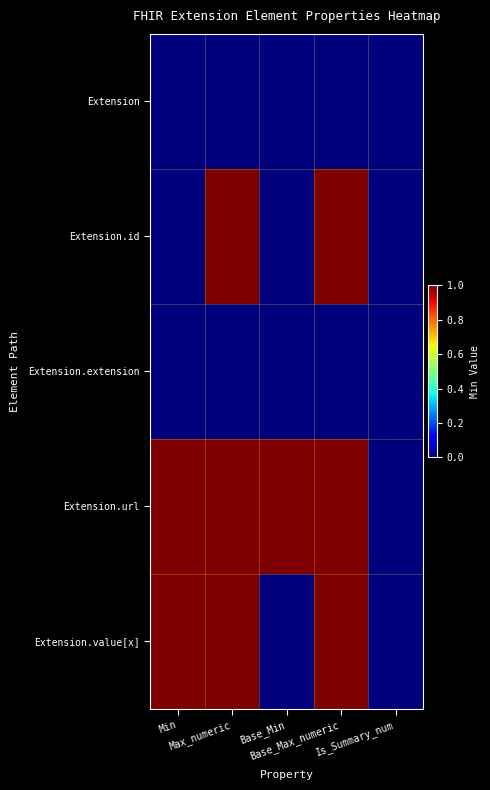

Which series has the widest spread of values?

Extension.id